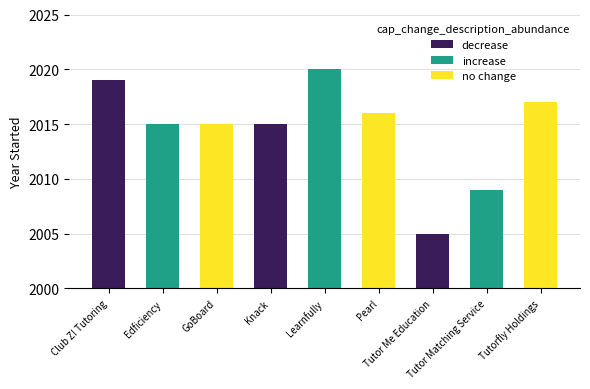

What is the smallest value displayed?

2005